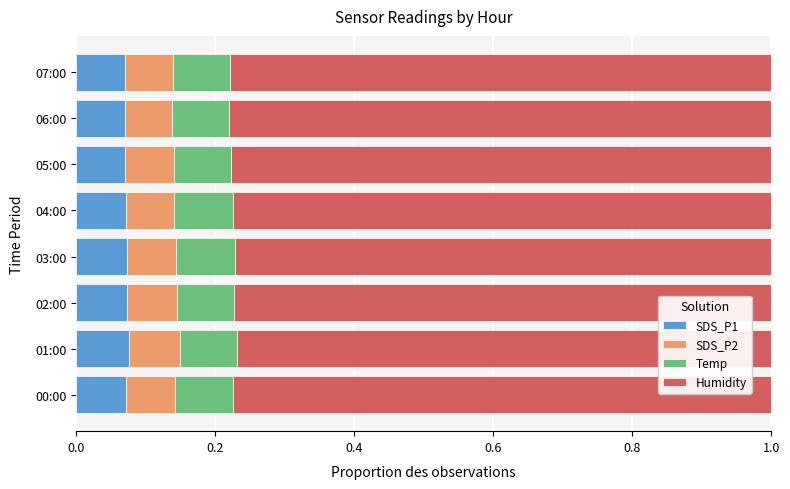

How many SDS_P1 values are between 0 and 1?

8